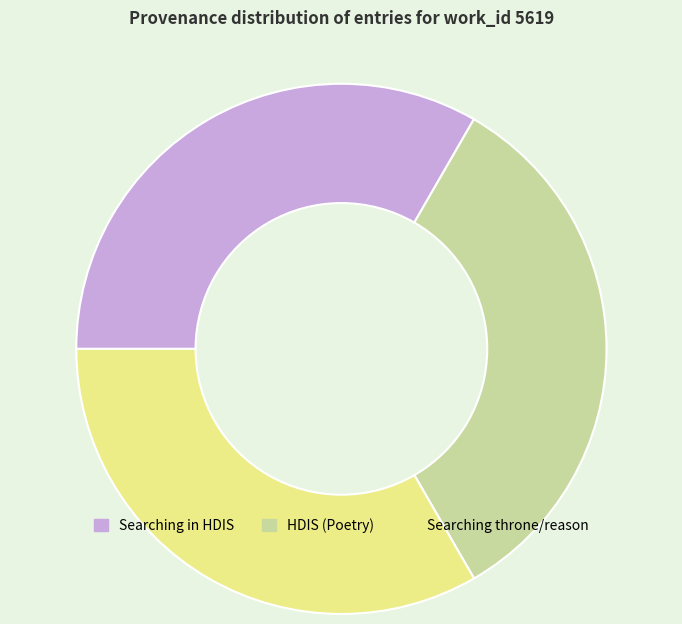

Is there a majority slice in this chart?

No